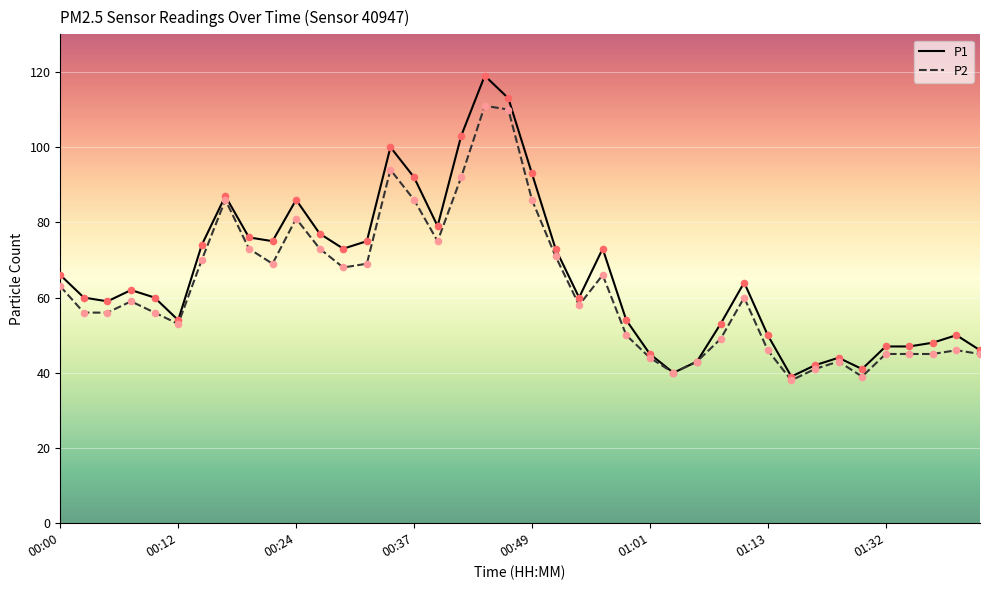

What is the lowest value of the P1 series?

39